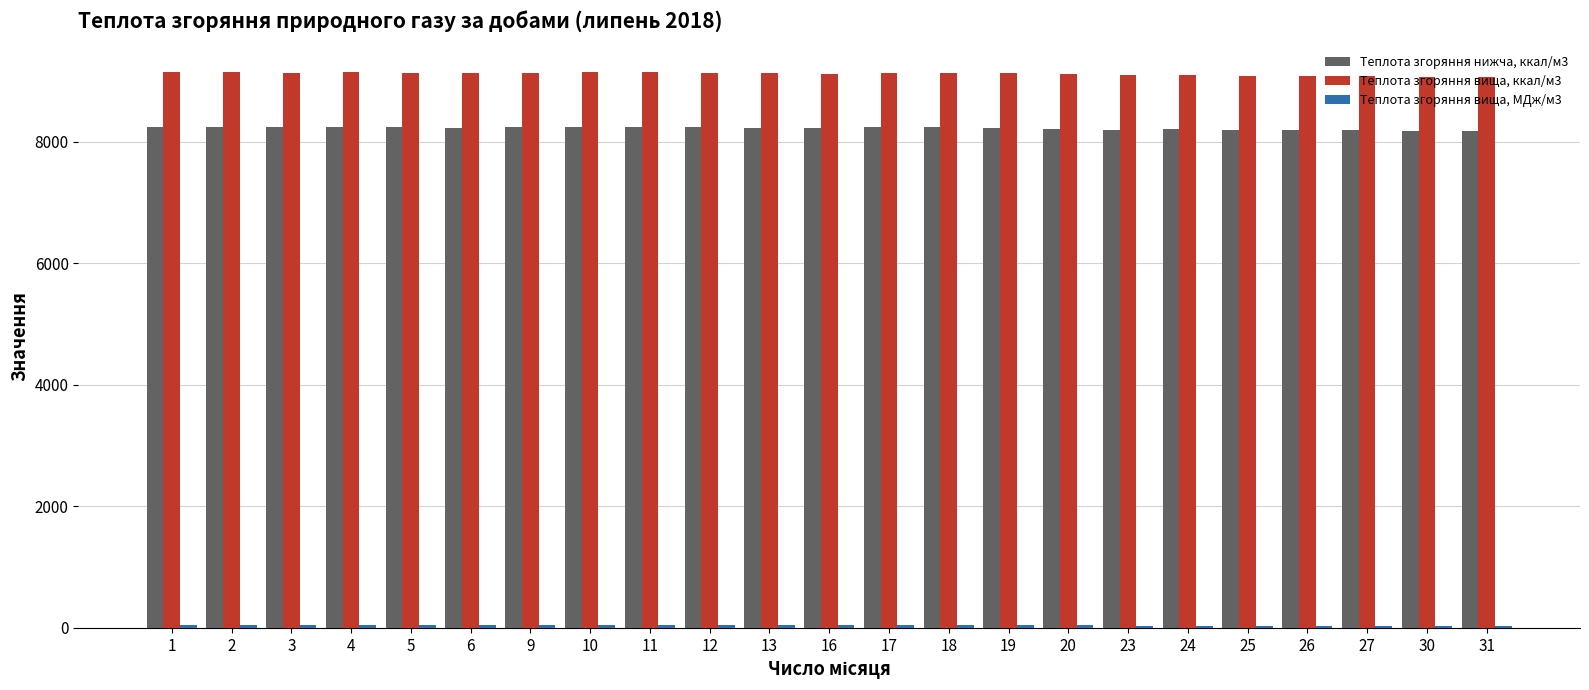

The value of Теплота згоряння вища, ккал/м3 at 17 is 5743.4. True or false?

False